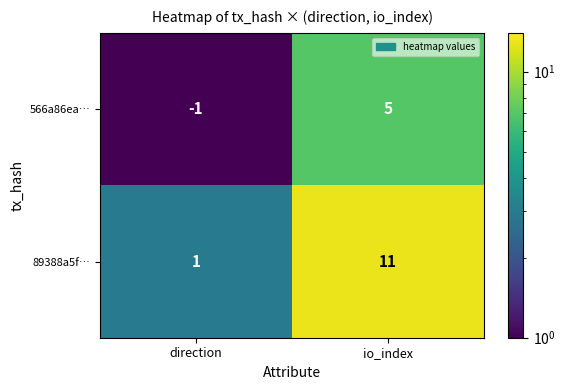

The value of 89388a5f… at io_index is 11. True or false?

True